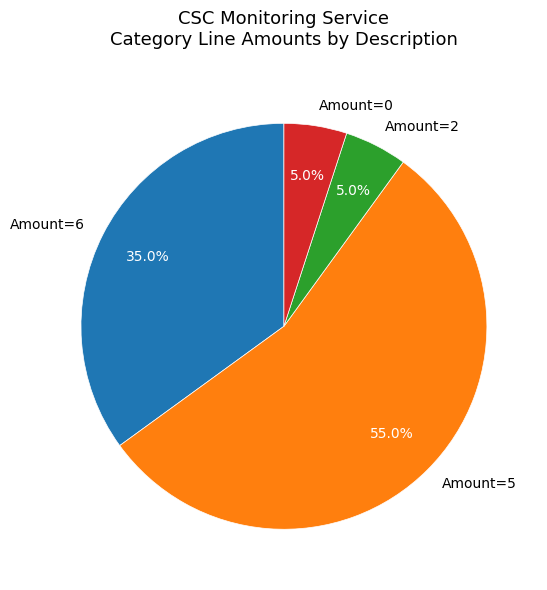

Which slice represents more than half of the pie?

Amount=5